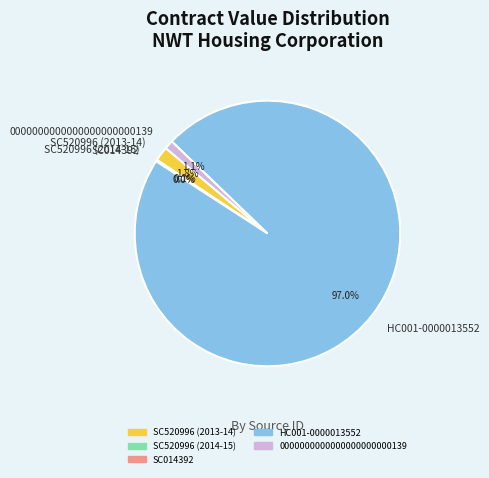

To the nearest percent, what is the combined percentage of 0000000000000000000000139 and SC520996 (2013-14)?

3%